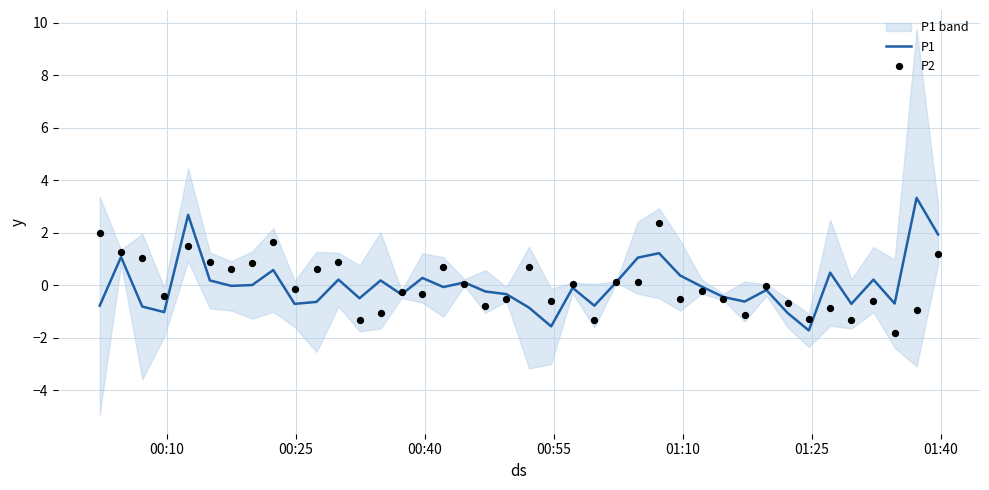

What are all the series names shown in the legend?

P1, P2